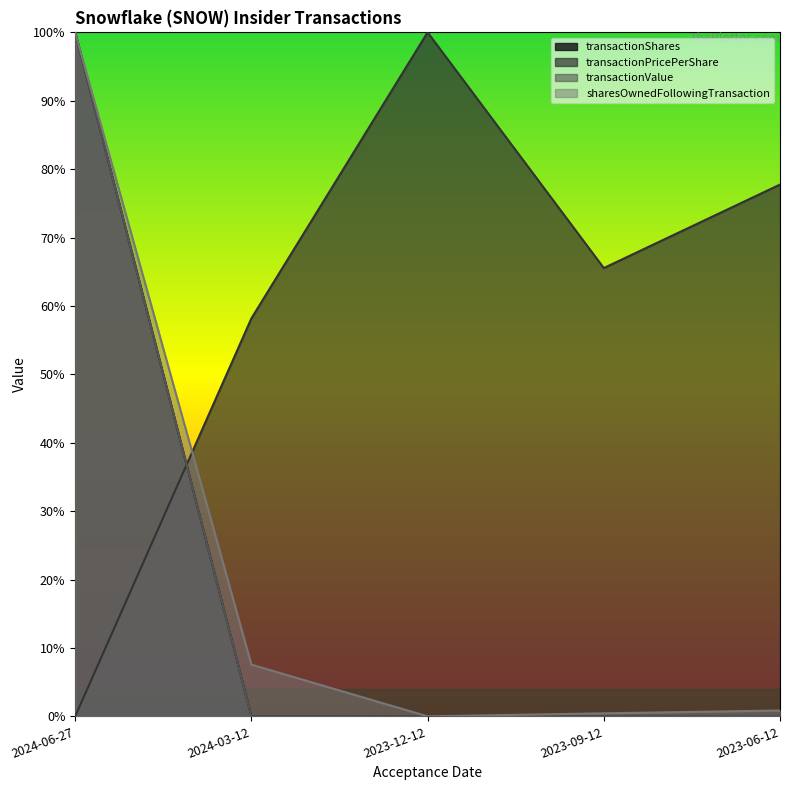

Between 2023-12-12 and 2023-09-12, which is larger?

2023-09-12